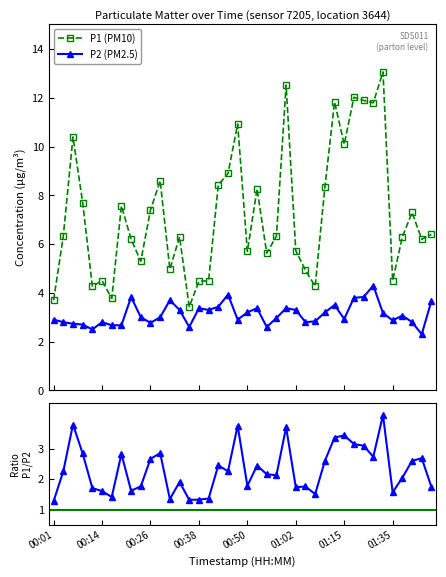

List the labels in order of P2 value, largest first.

01:30, 00:45, 00:21, 01:20, 01:17, 00:31, 01:45, 01:12, 00:43, 00:38, 00:53, 01:00, 00:33, 00:40, 01:02, 00:50, 01:10, 01:33, 01:38, 00:23, 00:28, 00:58, 01:15, 00:01, 00:48, 01:35, 01:07, 00:04, 00:14, 01:05, 01:40, 00:26, 00:06, 00:09, 00:16, 00:18, 00:36, 00:55, 00:11, 01:43